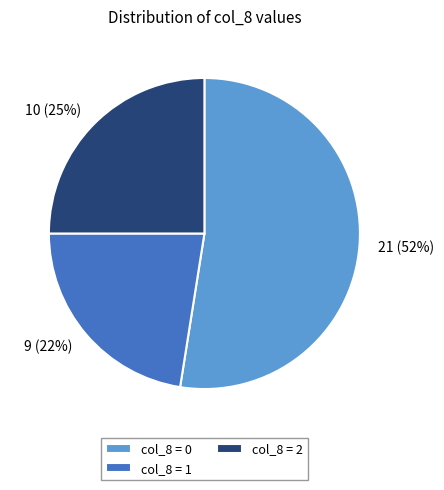

Is there a majority slice in this chart?

Yes